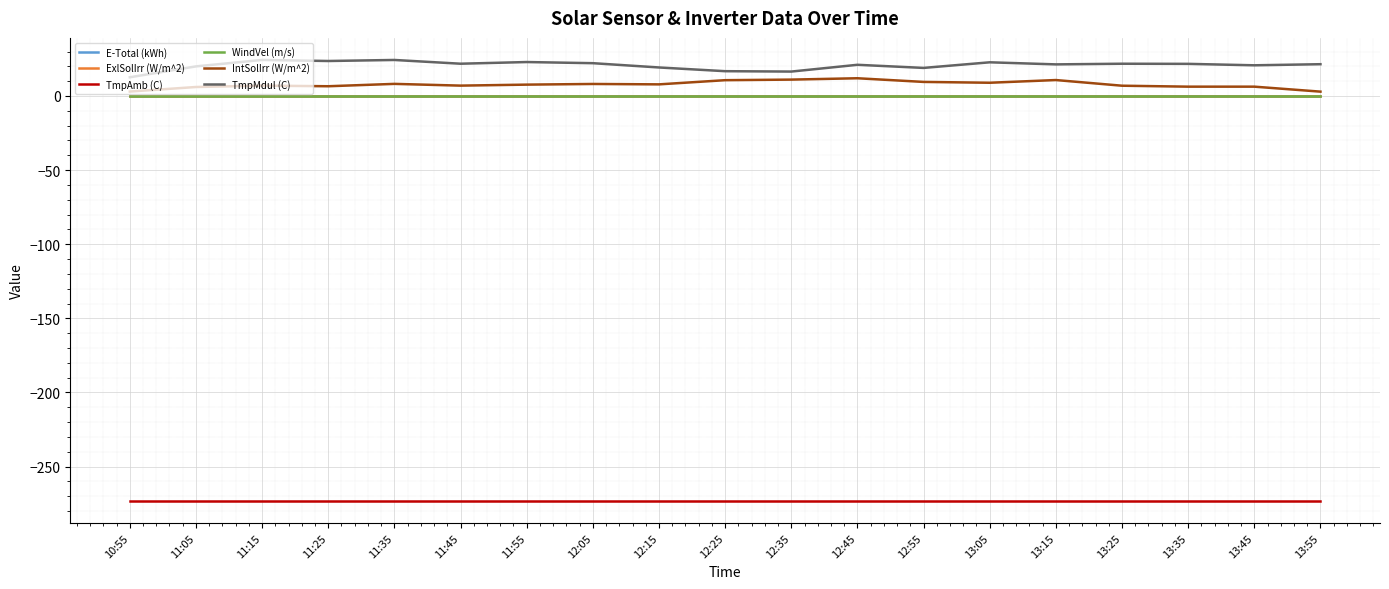

Reading left to right, transcribe all the data shown in this chart.

E-Total (kWh): 0.0	0.0	0.0	0.0	0.0	0.0	0.0	0.0	0.0	0.0	0.0	0.0	0.0	0.0	0.0	0.0	0.0	0.0	0.0
ExlSolIrr (W/m^2): 0.0	0.0	0.0	0.0	0.0	0.0	0.0	0.0	0.0	0.0	0.0	0.0	0.0	0.0	0.0	0.0	0.0	0.0	0.0
TmpAmb (C): -273.2	-273.2	-273.2	-273.2	-273.2	-273.2	-273.2	-273.2	-273.2	-273.2	-273.2	-273.2	-273.2	-273.2	-273.2	-273.2	-273.2	-273.2	-273.2
WindVel (m/s): 0.0	0.0	0.0	0.0	0.0	0.0	0.0	0.0	0.0	0.0	0.0	0.0	0.0	0.0	0.0	0.0	0.0	0.0	0.0
IntSolIrr (W/m^2): 3.0	6.1	7.0	6.6	8.2	7.0	7.7	8.1	7.8	10.7	11.1	12.0	9.5	8.9	10.8	6.9	6.3	6.3	2.9
TmpMdul (C): 12.6	20.0	24.3	23.6	24.3	21.8	22.9	22.1	19.2	16.7	16.5	21.1	18.9	22.7	21.3	21.8	21.7	20.7	21.4